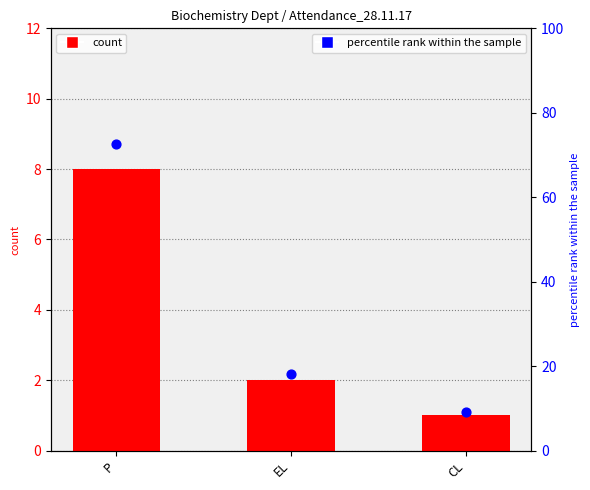

Which series has the largest Y range (max minus min)?

percentile rank within the sample